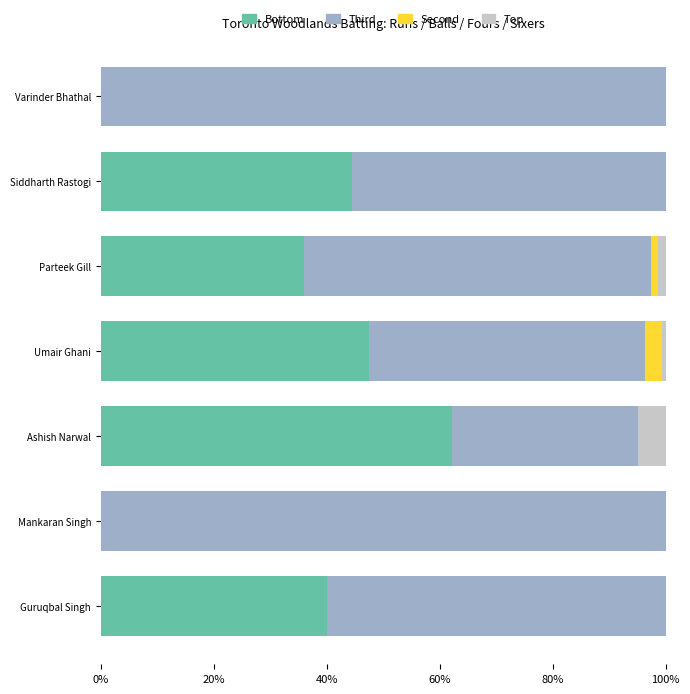

Read the Bottom value at Guruqbal Singh.

40.0